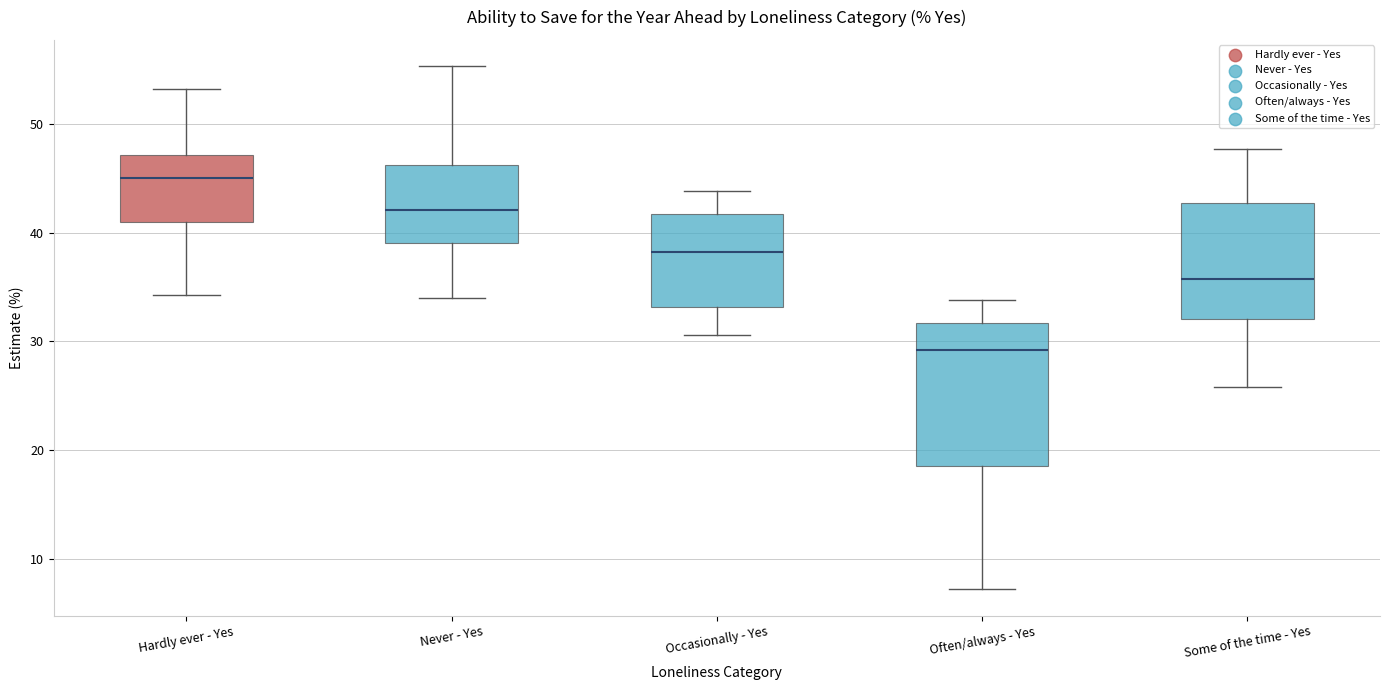

Which box's median line is the highest?

Hardly ever - Yes